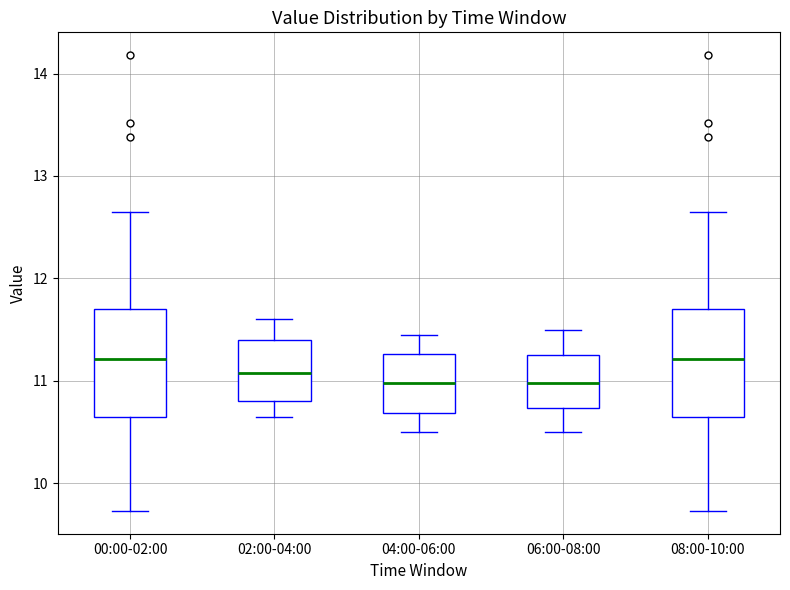

Where does the upper whisker of the box for 08:00-10:00 end on the y-axis? The values are not printed on the chart, so give them approximately, as read against the axis.

12.7